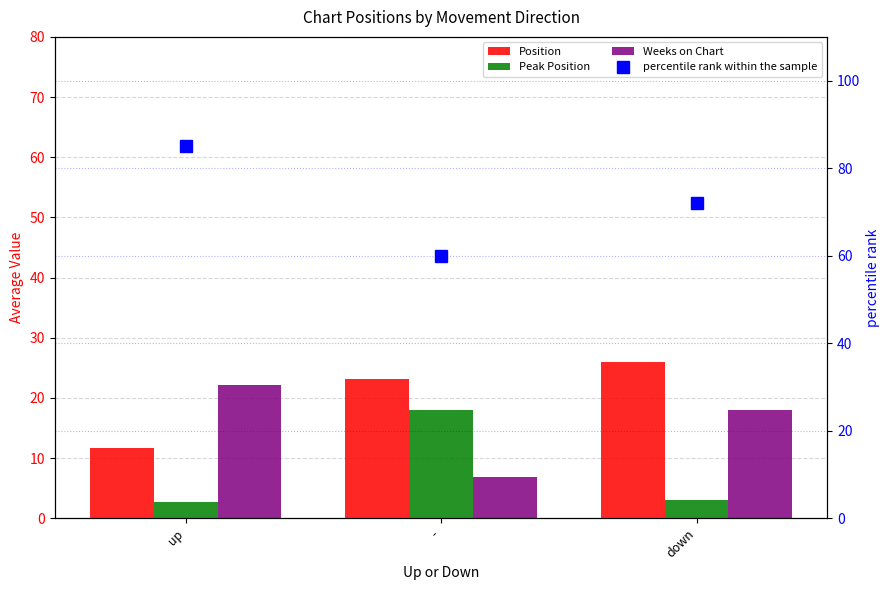

What is the label of the 2nd bar from the left?

-